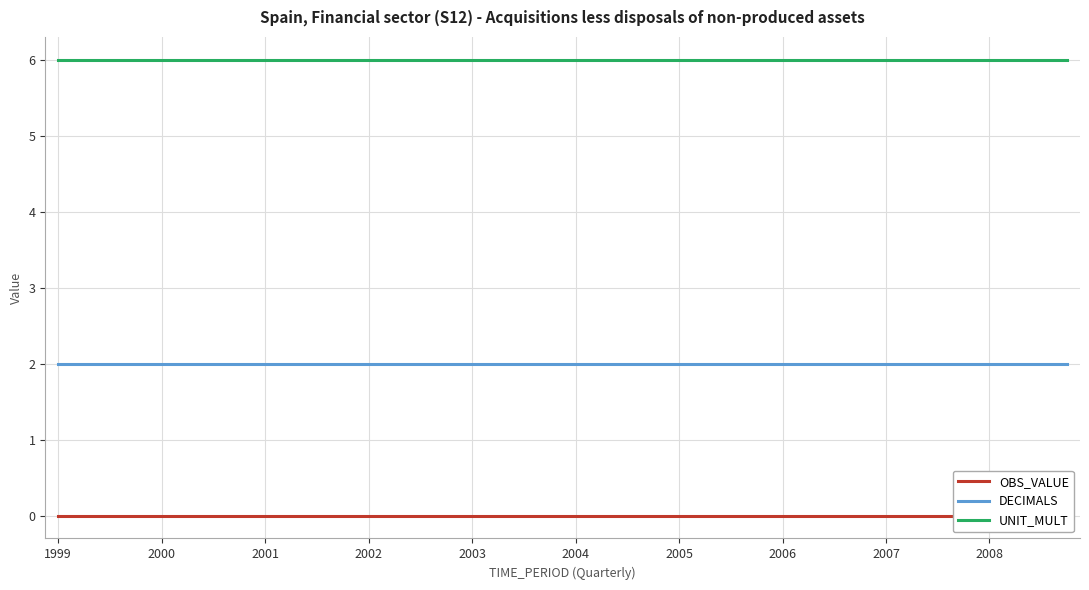

True or false: OBS_VALUE has more than 1 interior local peaks.

False